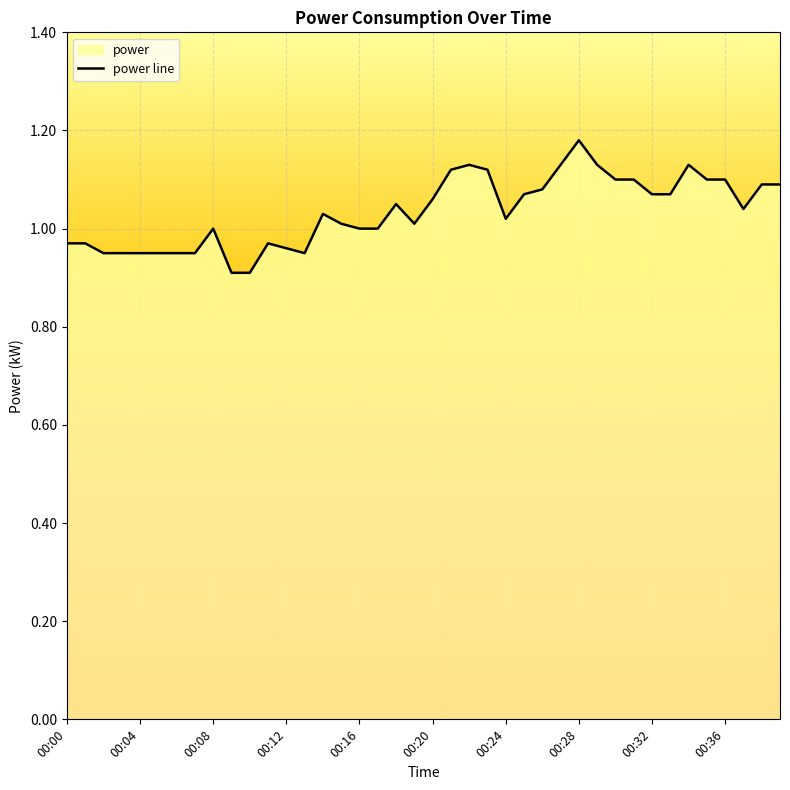

How many interior local peaks (higher than both neighbors) does the data have?

7